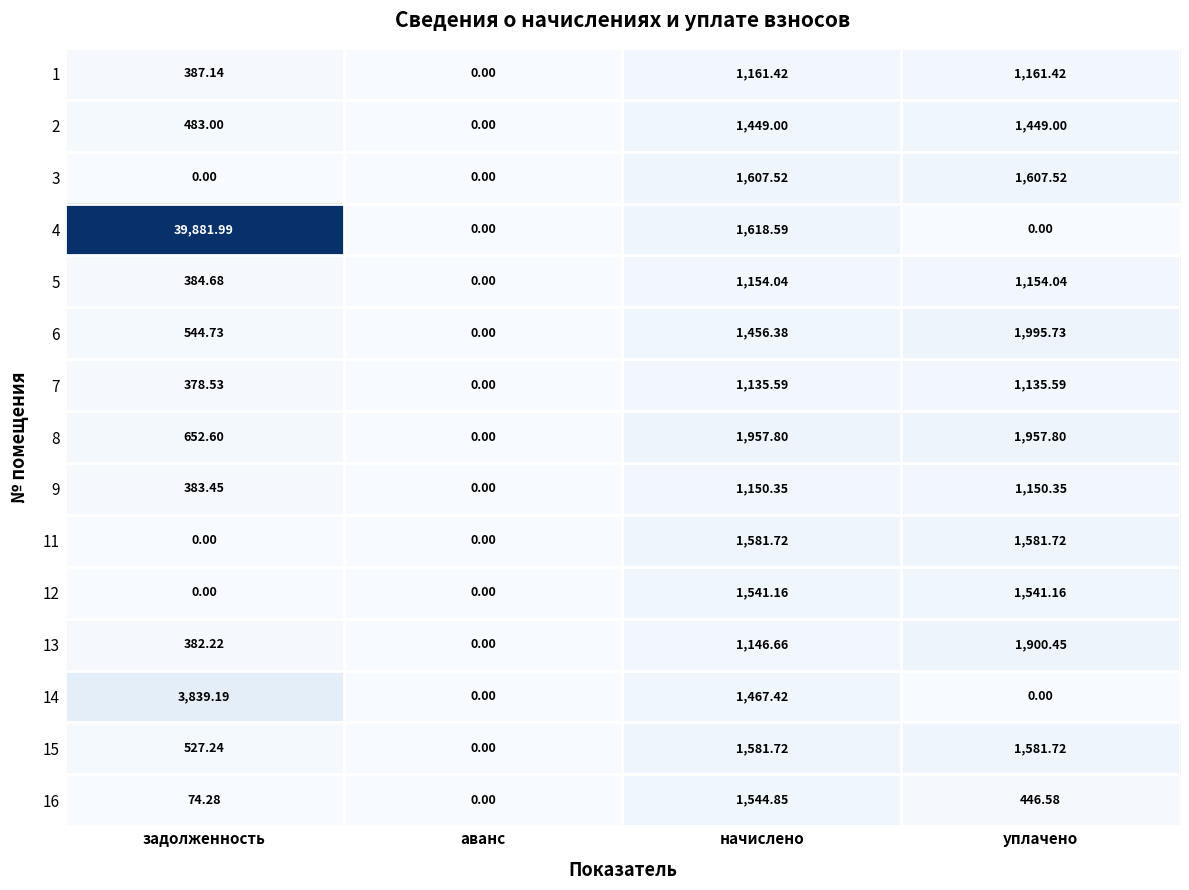

Which label corresponds to the largest value in the chart?

задолженность